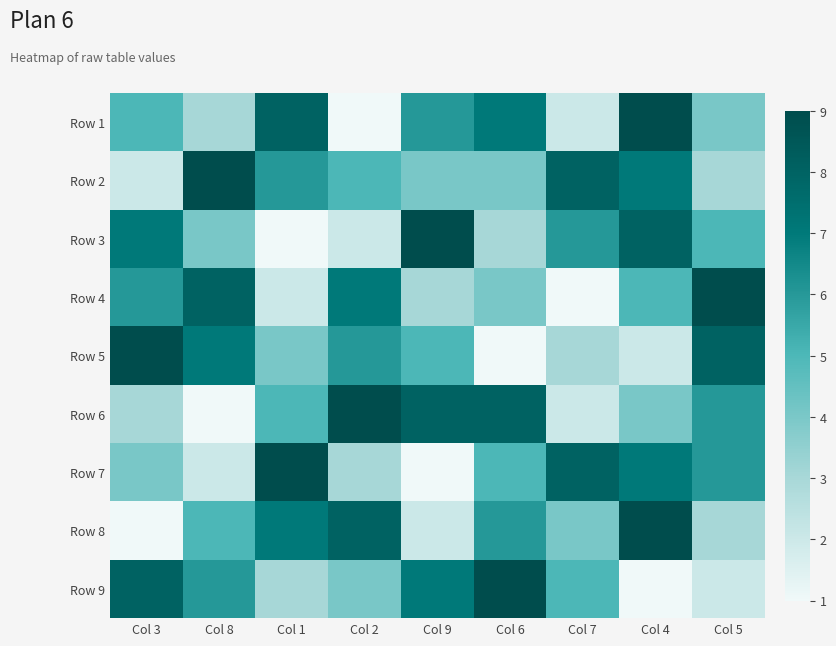

Reading right to left, what are all the values shown in this chart?

Row 1: Col 5=4	Col 4=9	Col 7=2	Col 6=7	Col 9=6	Col 2=1	Col 1=8	Col 8=3	Col 3=5
Row 2: Col 5=3	Col 4=7	Col 7=8	Col 6=4	Col 9=4	Col 2=5	Col 1=6	Col 8=9	Col 3=2
Row 3: Col 5=5	Col 4=8	Col 7=6	Col 6=3	Col 9=9	Col 2=2	Col 1=1	Col 8=4	Col 3=7
Row 4: Col 5=9	Col 4=5	Col 7=1	Col 6=4	Col 9=3	Col 2=7	Col 1=2	Col 8=8	Col 3=6
Row 5: Col 5=8	Col 4=2	Col 7=3	Col 6=1	Col 9=5	Col 2=6	Col 1=4	Col 8=7	Col 3=9
Row 6: Col 5=6	Col 4=4	Col 7=2	Col 6=8	Col 9=8	Col 2=9	Col 1=5	Col 8=1	Col 3=3
Row 7: Col 5=6	Col 4=7	Col 7=8	Col 6=5	Col 9=1	Col 2=3	Col 1=9	Col 8=2	Col 3=4
Row 8: Col 5=3	Col 4=9	Col 7=4	Col 6=6	Col 9=2	Col 2=8	Col 1=7	Col 8=5	Col 3=1
Row 9: Col 5=2	Col 4=1	Col 7=5	Col 6=9	Col 9=7	Col 2=4	Col 1=3	Col 8=6	Col 3=8